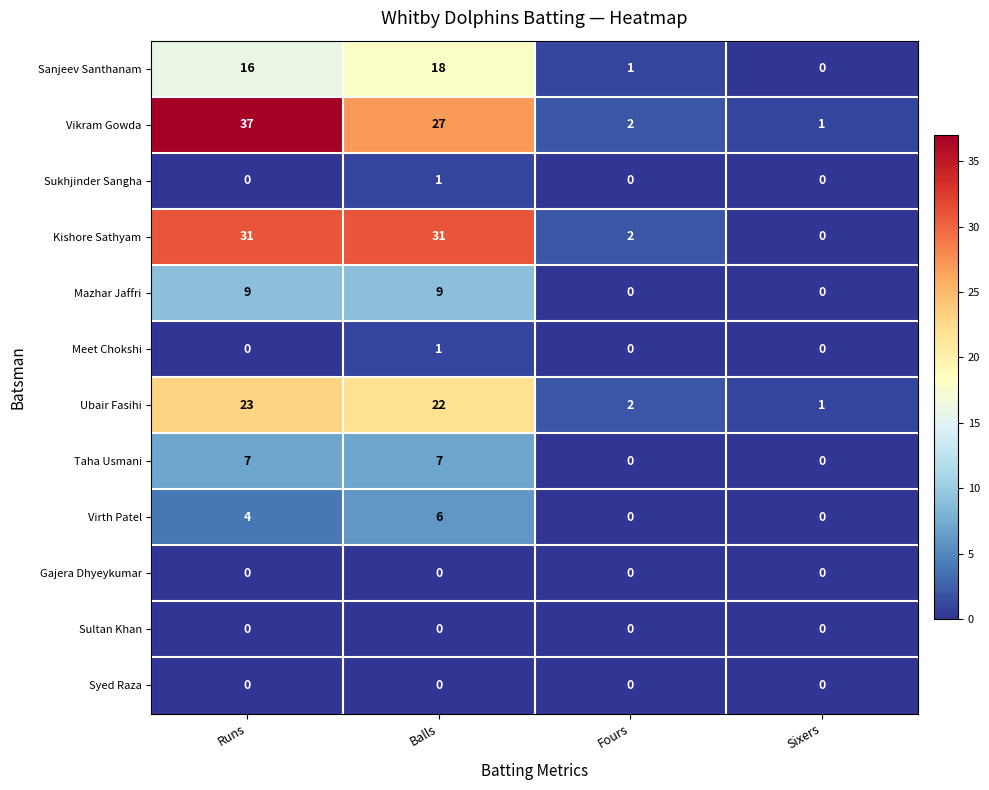

What is the difference between the maximum and minimum values in the Taha Usmani series?

7